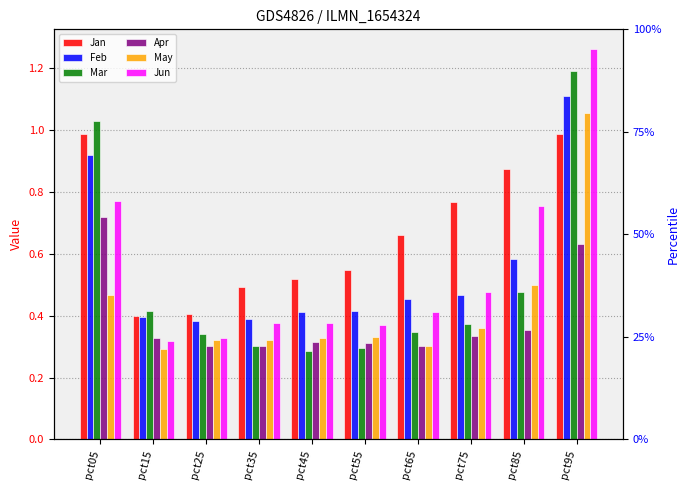

What is the average value of the Jan series?

0.7